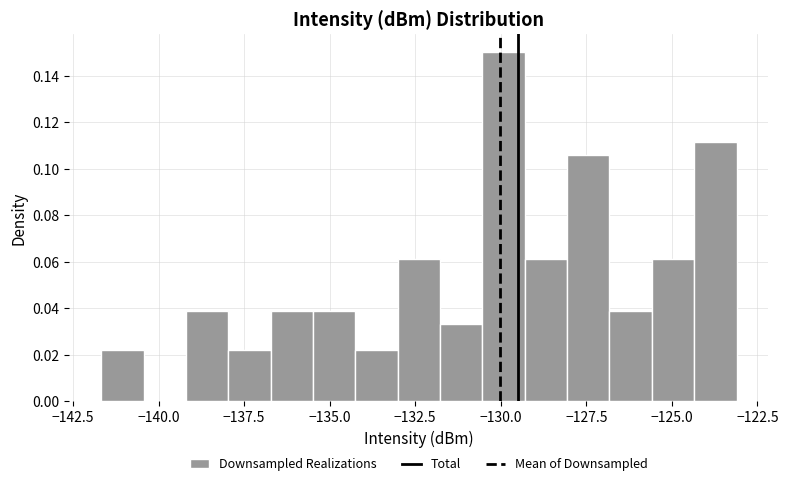

Around what value on the x-axis is the tallest bar? Give the approximate position of its centre, as read against the axis.

-130.0